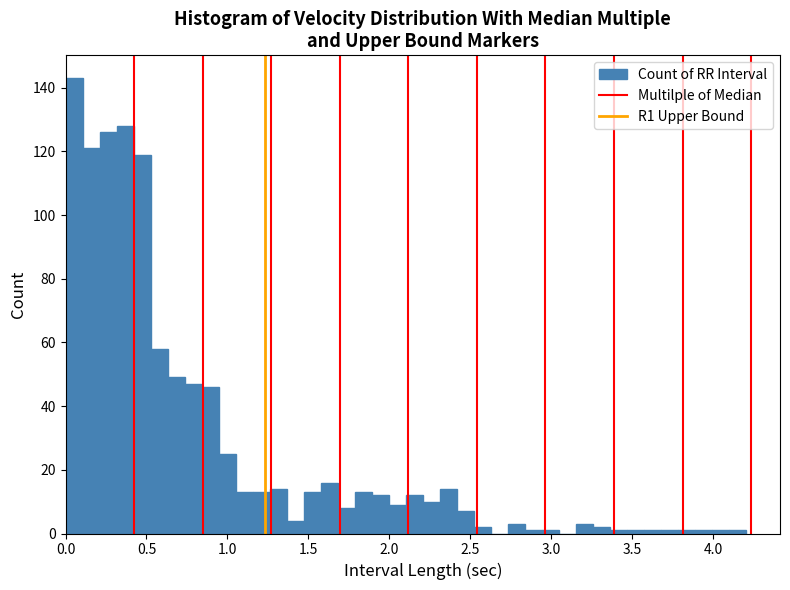

Read against the x-axis, roughly where is the centre of the tallest bar?

0.05